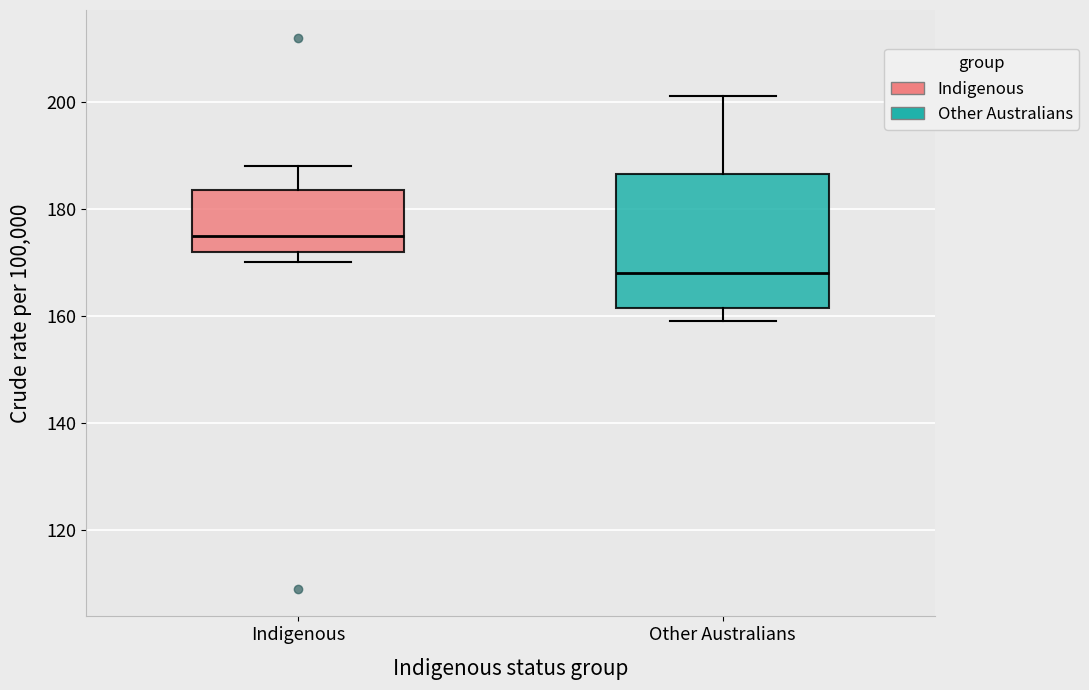

Where is the lower edge of the box for Indigenous on the y-axis? The values are not printed on the chart, so give them approximately, as read against the axis.

172